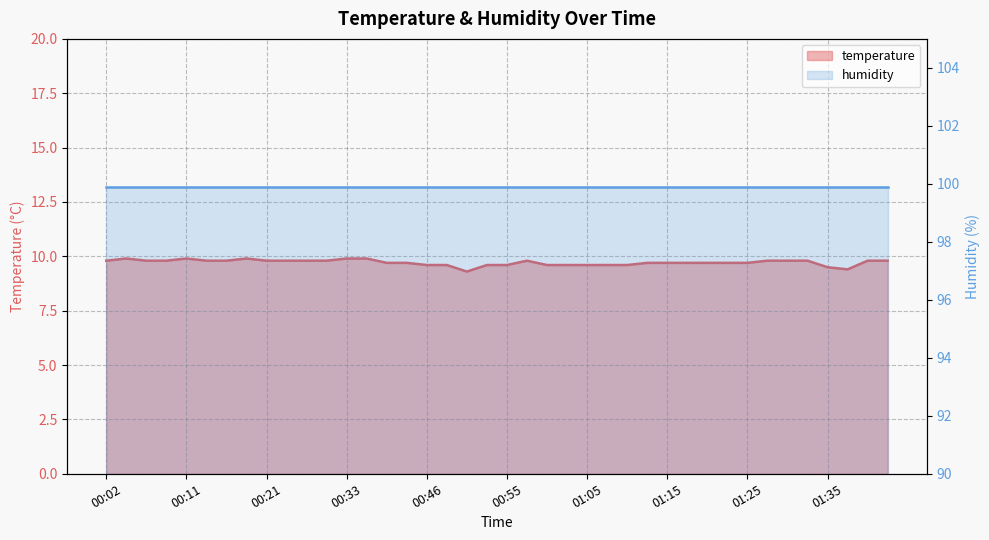

What is the ratio of the value at 01:27 to the value at 00:33?

1.0